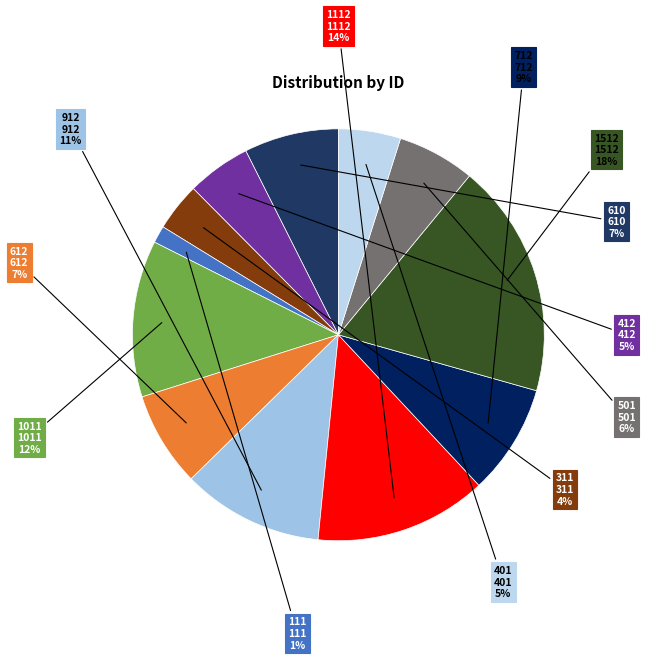

What is the largest slice in the pie chart?

1512